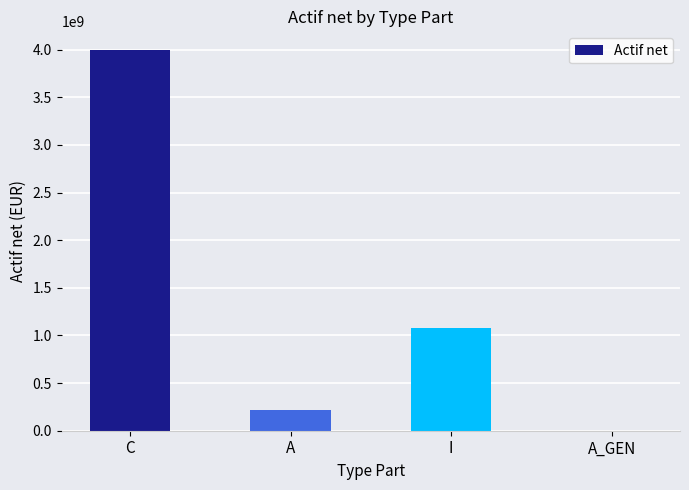

How many values exceed 1080897343?

2